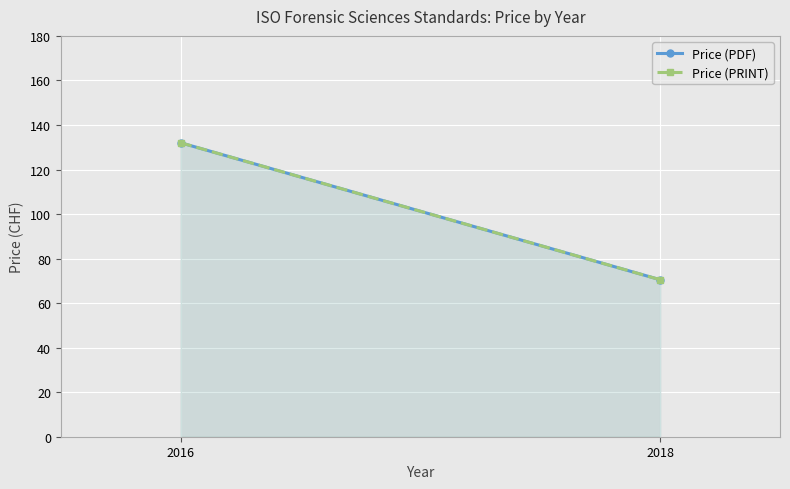

The value of Price (PRINT) at 2018 is 70.5. True or false?

True